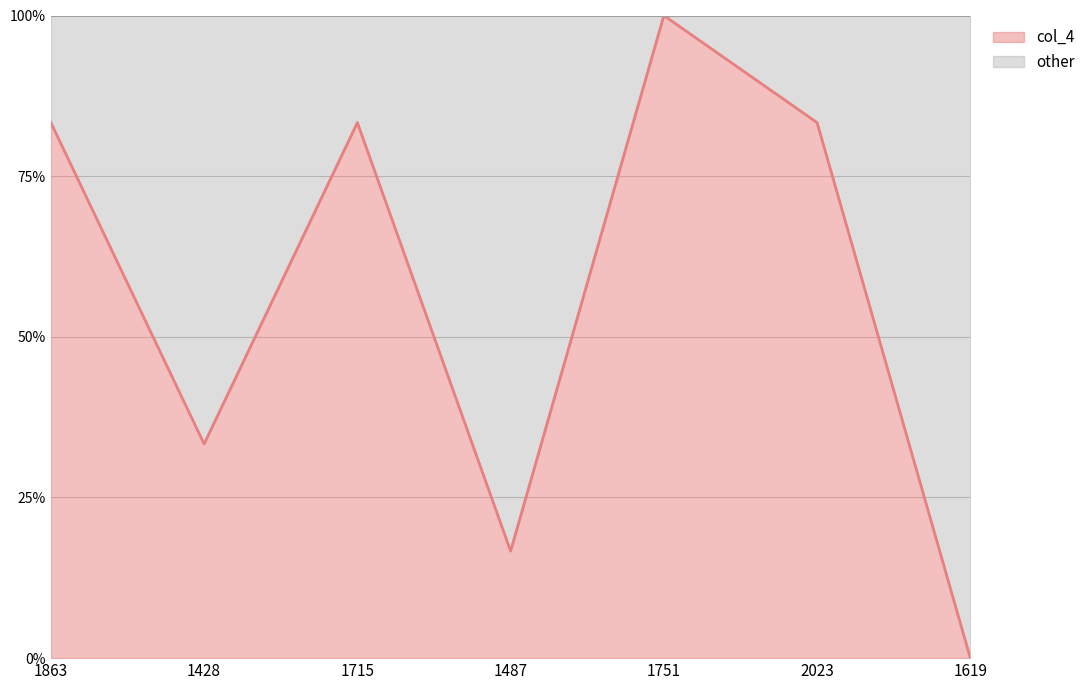

Reading left to right, list all the values displayed in this chart.

1863=83.3	1428=33.3	1715=83.3	1487=16.7	1751=100.0	2023=83.3	1619=0.0